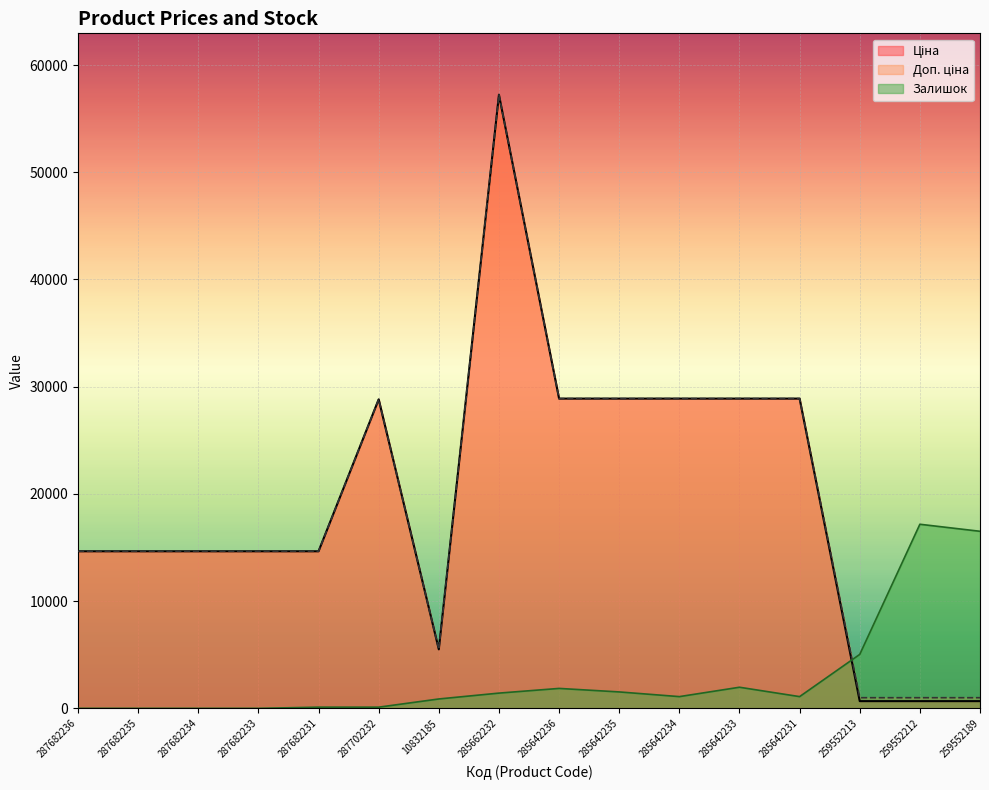

The value of Ціна at 287682231 is 21953.3. True or false?

False